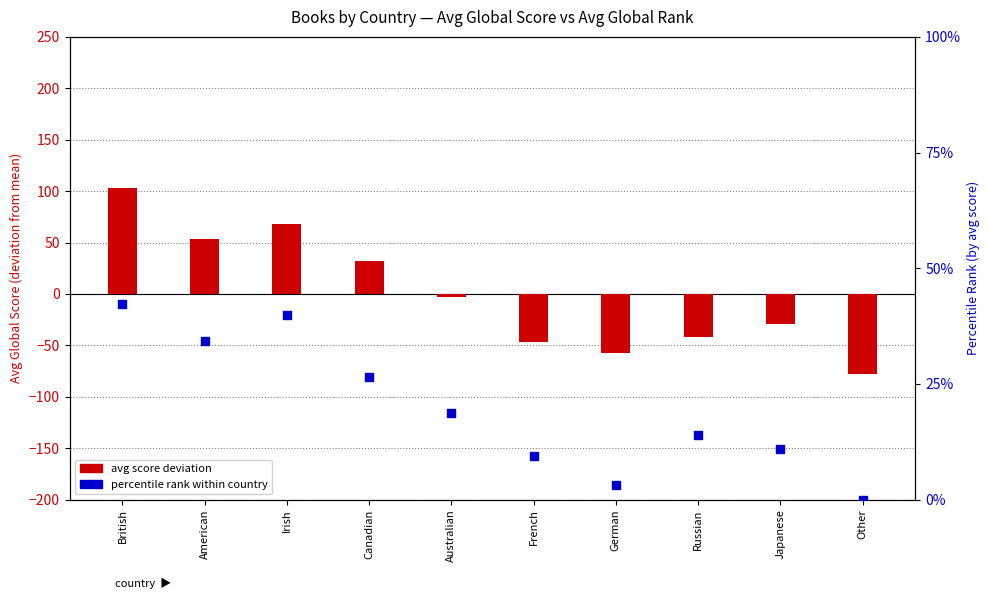

Which series reaches the maximum Y coordinate?

avg score deviation